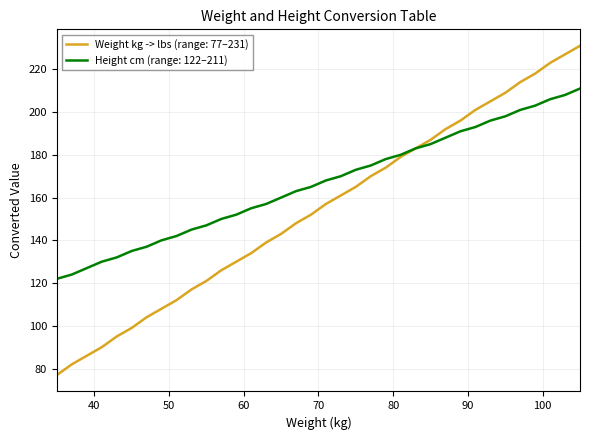

List the series in order of their peak value, lowest first.

Height cm (range: 122–211), Weight kg -> lbs (range: 77–231)